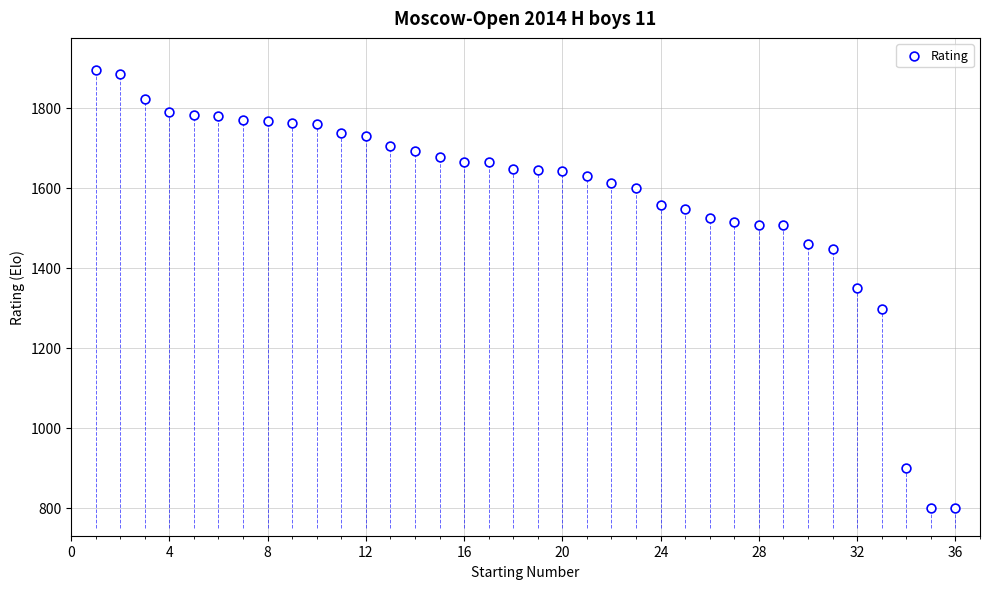

What is the range of Y values (max minus min)?

1094